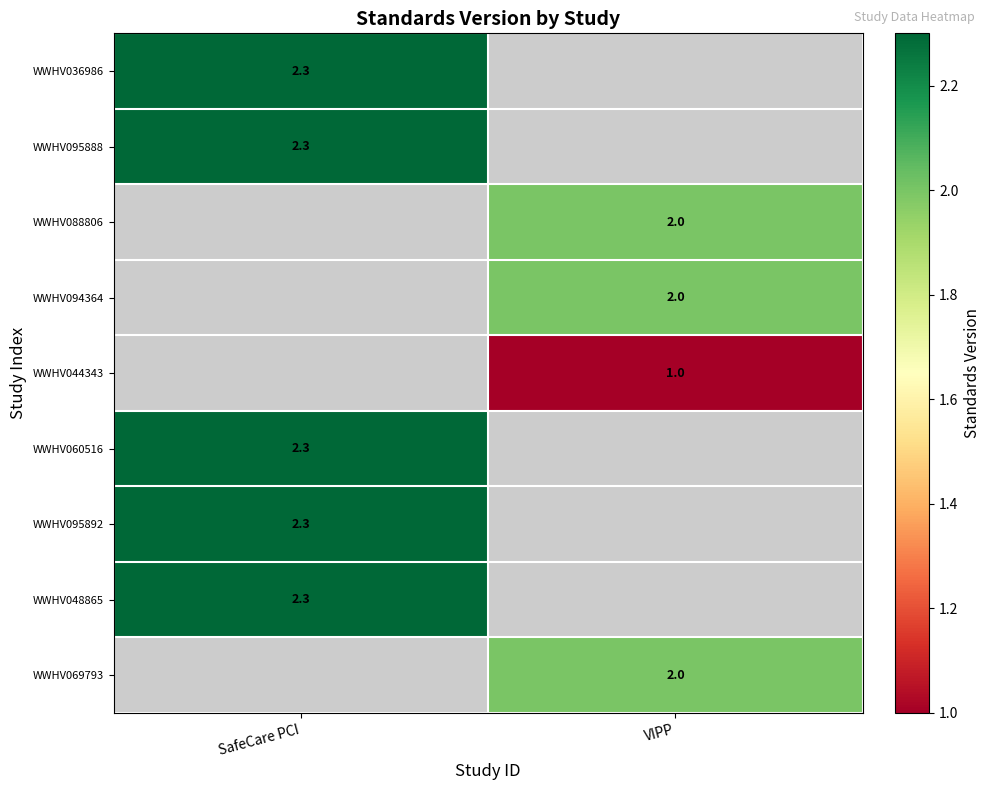

How many distinct data groups are displayed?

9